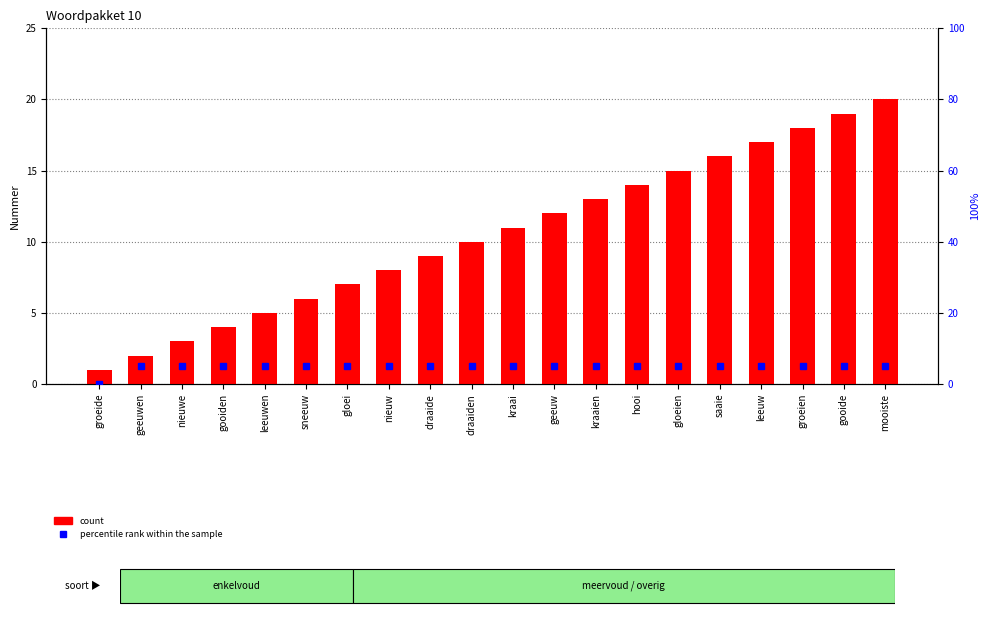

What is the average value of the percentile rank within the sample series?

5